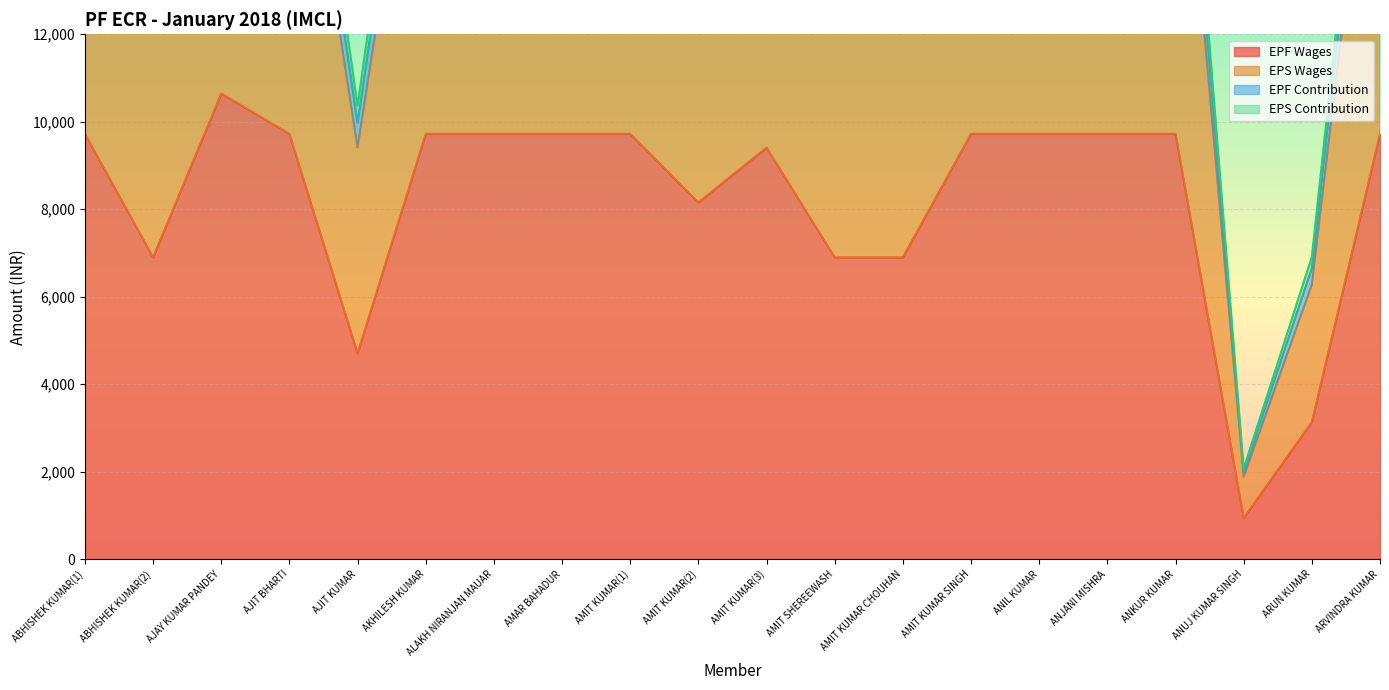

Which category has the lowest value across all series?

ANUJ KUMAR SINGH